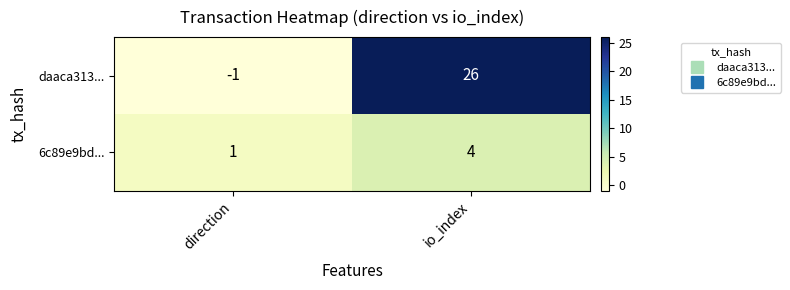

True or false: 6c89e9bd... has a value of 4 at io_index.

True